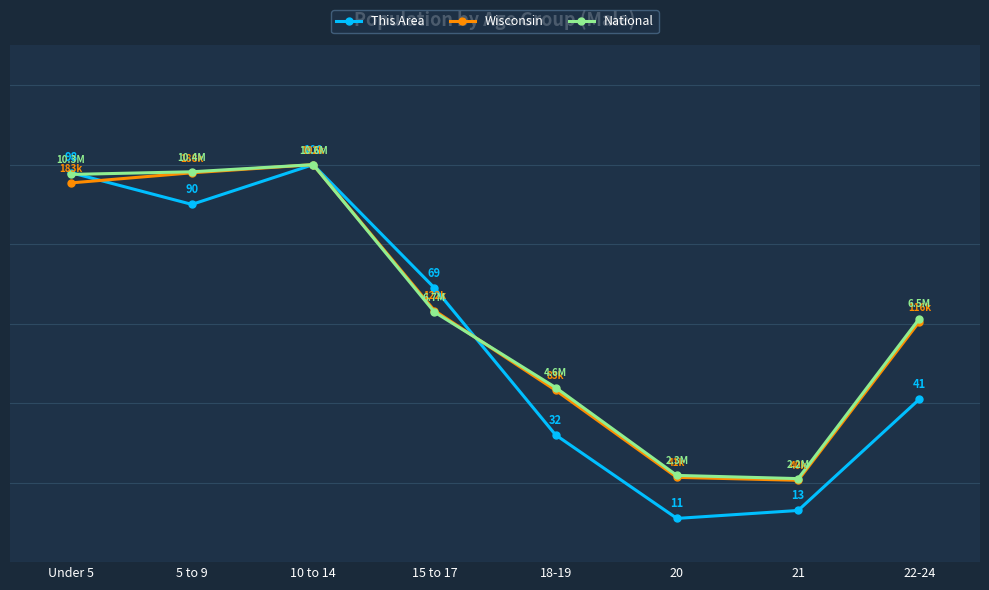

Is it true that Wisconsin equals 63.3 at 15 to 17?

True